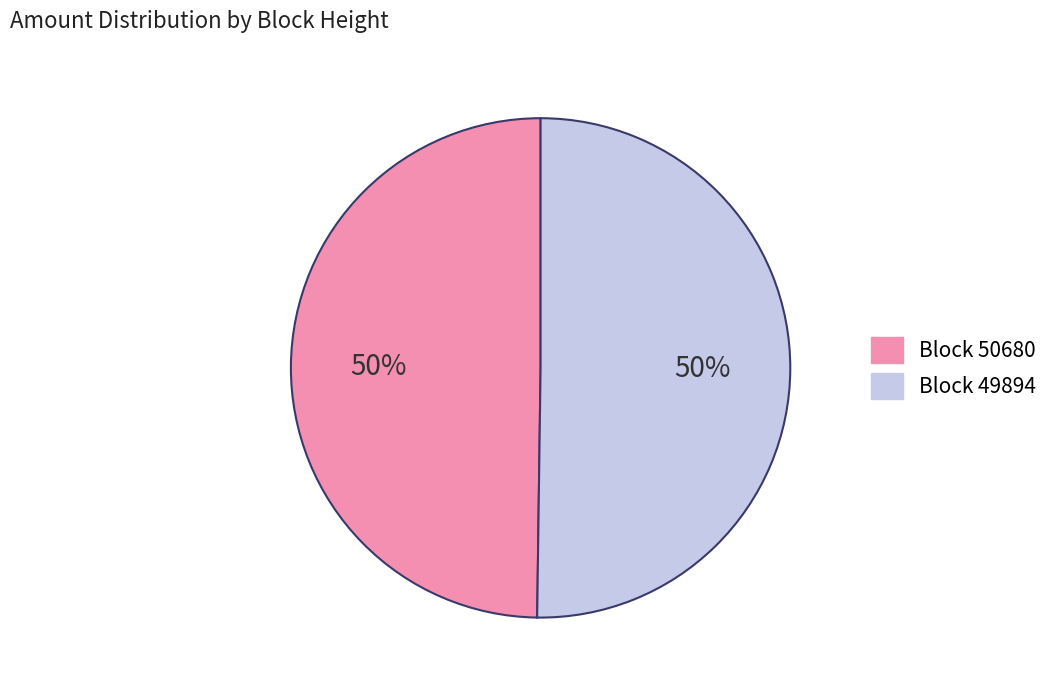

To the nearest percent, what is the average slice percentage?

50%